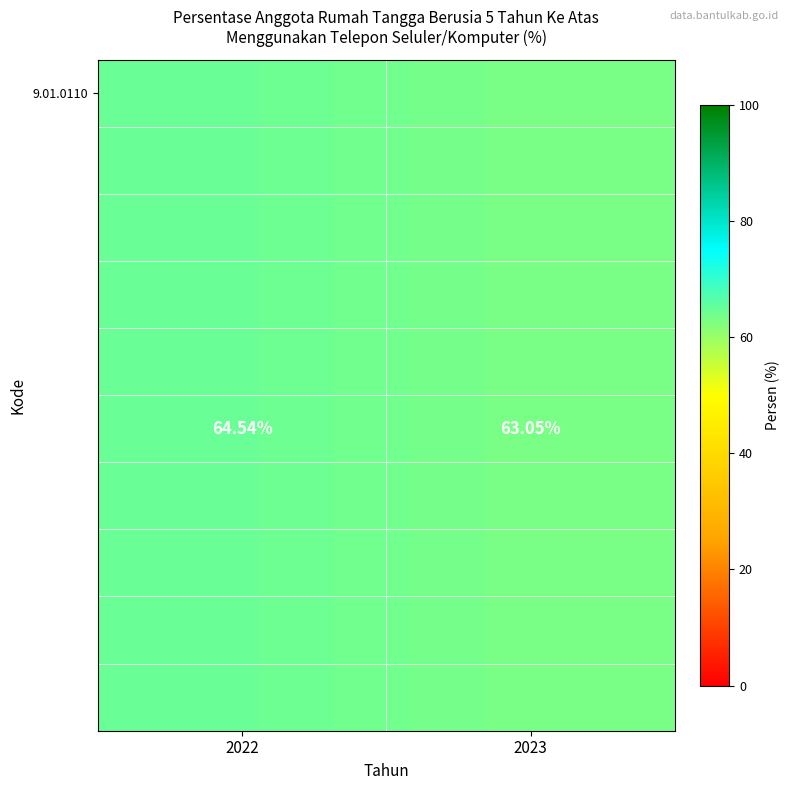

Which category has the lowest value across all series?

2023